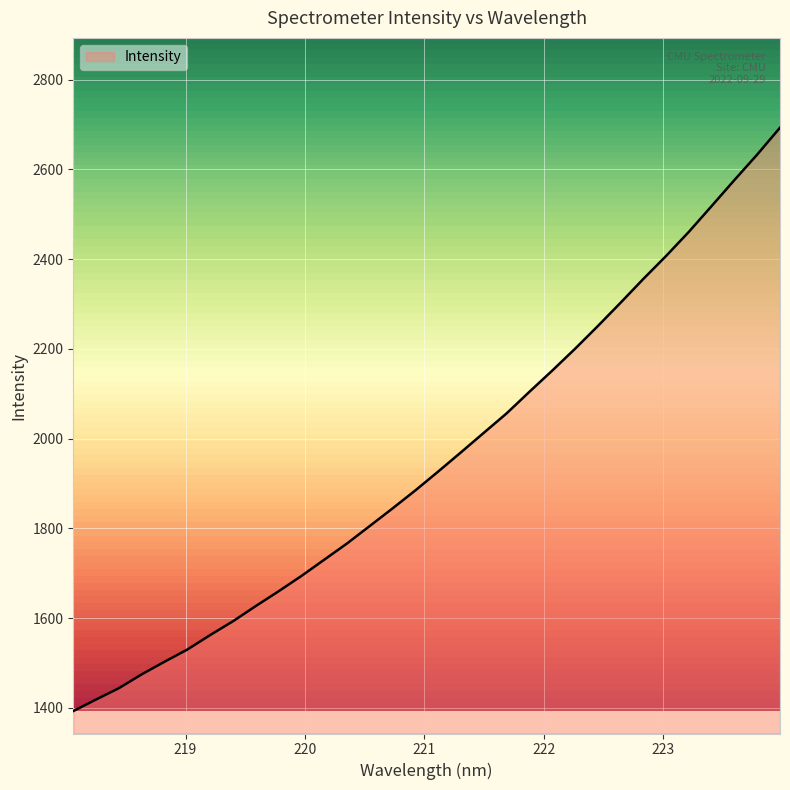

What is the difference between the maximum and minimum values?

1299.9